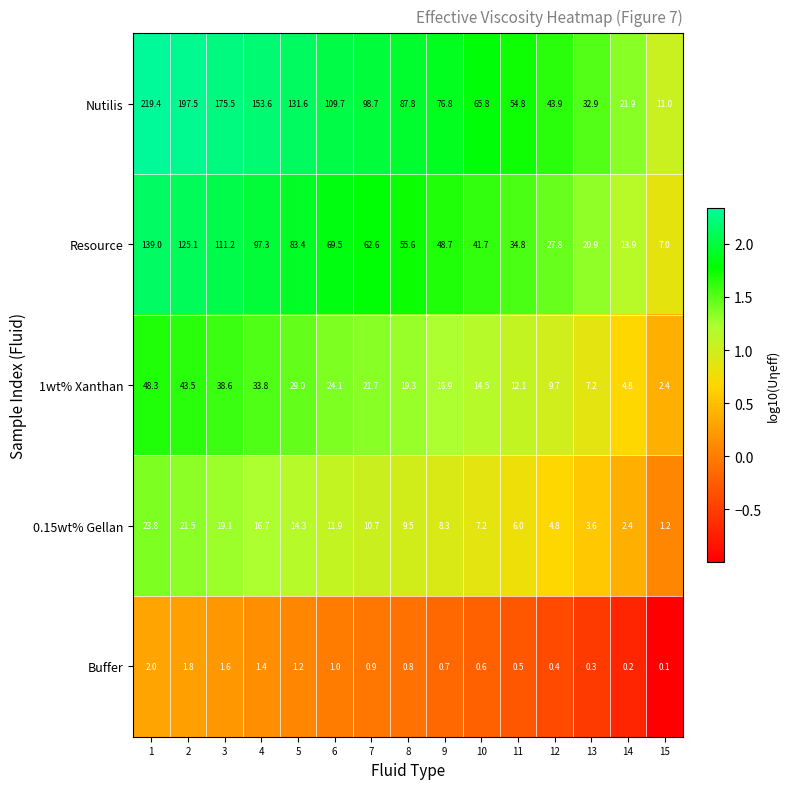

Which series has the largest total across all categories?

Nutilis